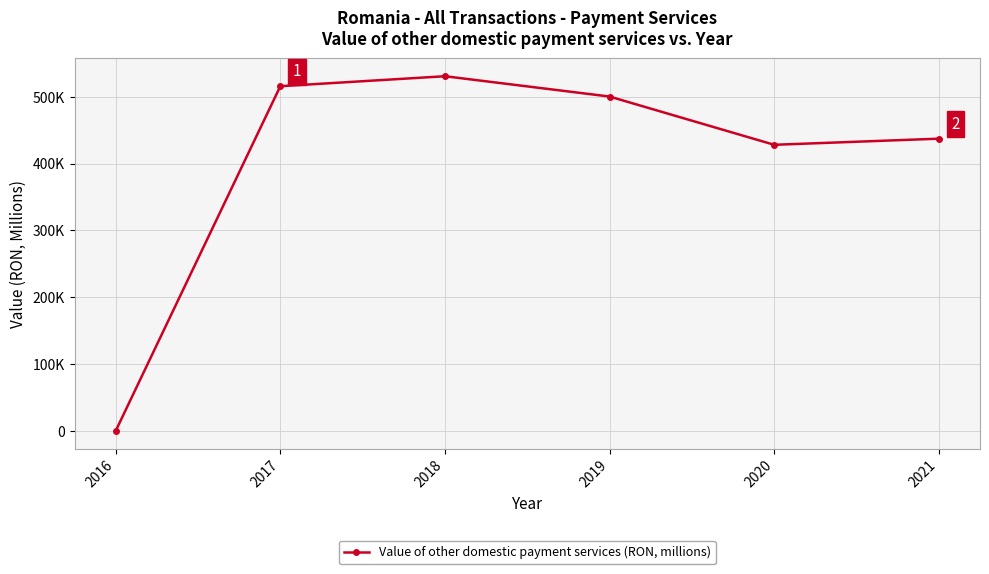

Rank the categories by value from highest to lowest.

2018, 2017, 2019, 2021, 2020, 2016